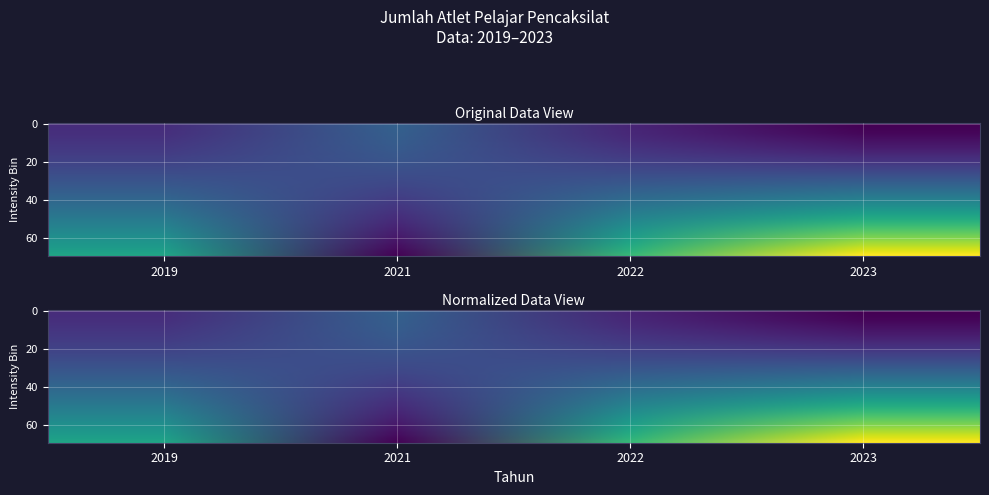

True or false: the data shows 0.1 at 2023.

True